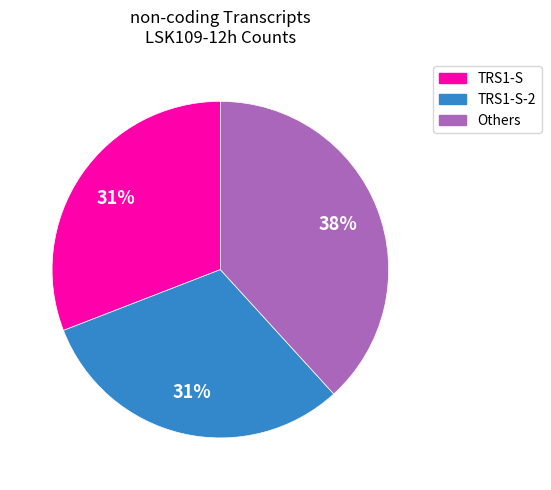

To the nearest percent, what is the difference between the largest and smallest slice percentages?

7%